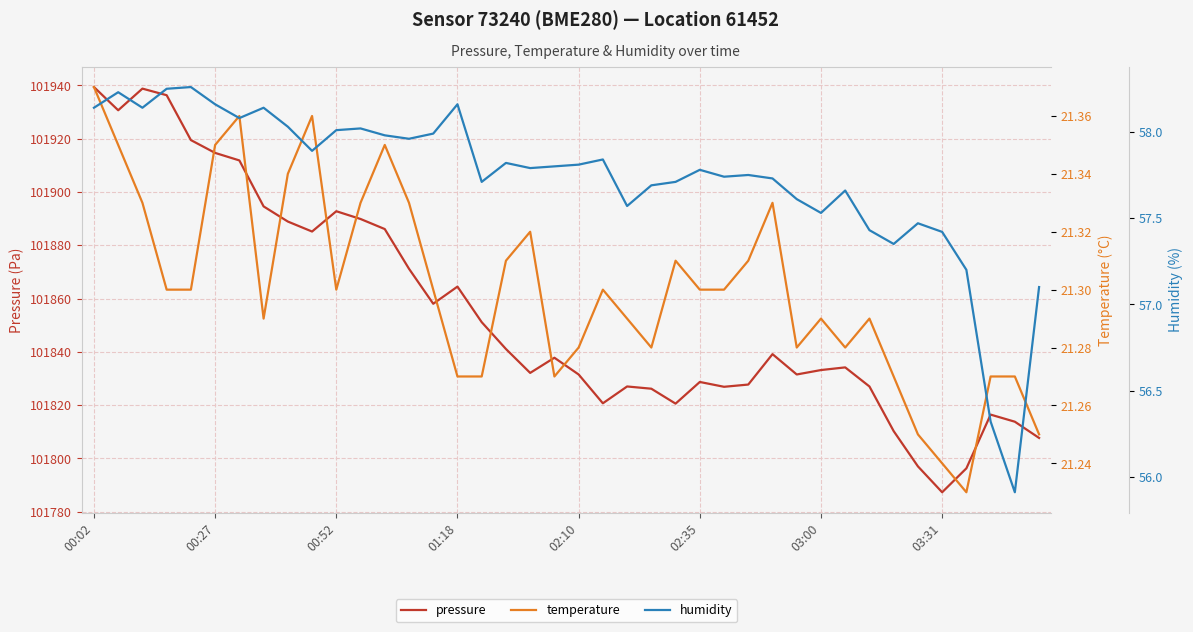

What is the average value of the humidity series?

57.7